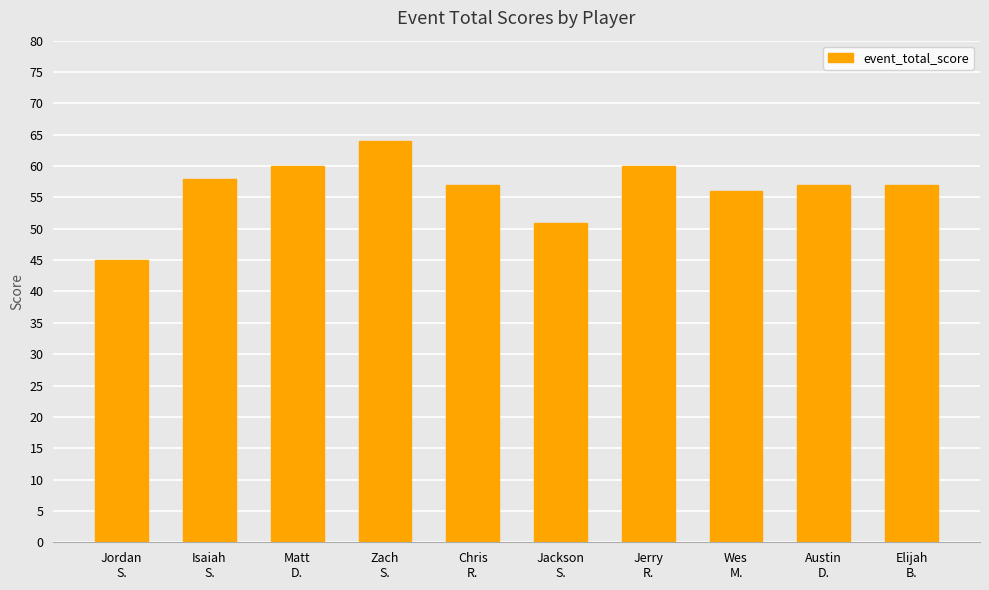

How many bars are there in total?

10